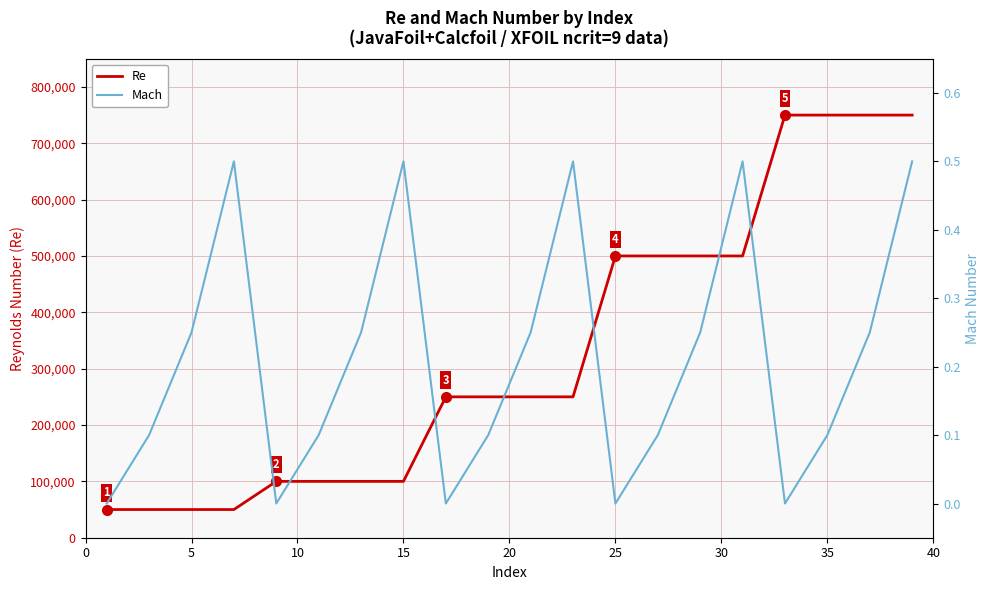

True or false: Mach and Re cross at least once.

False